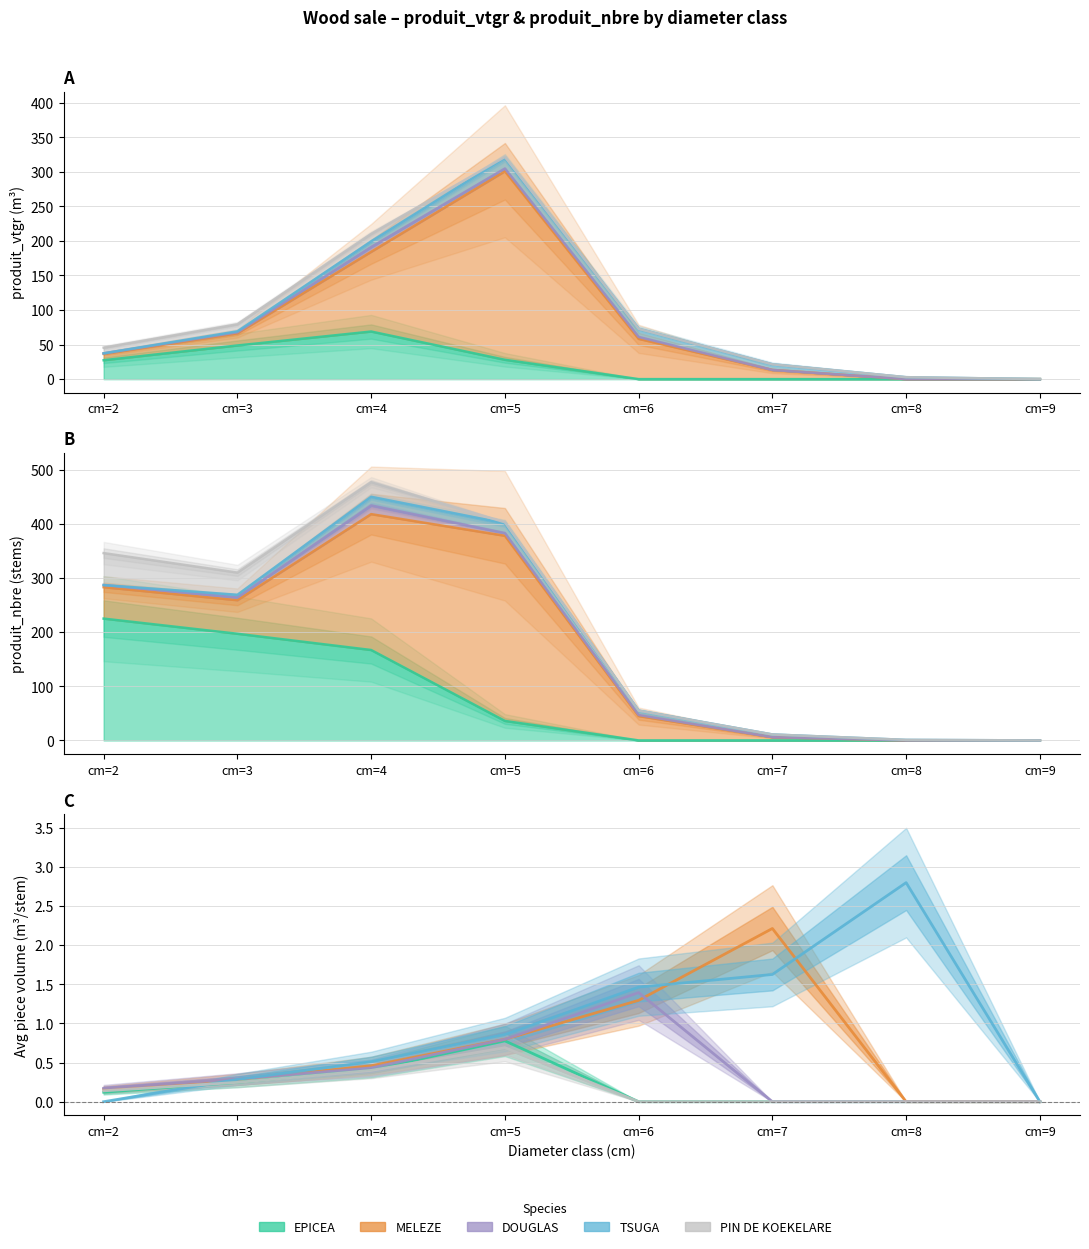

After their last crossing, which series has the higher values: MELEZE or TSUGA?

TSUGA